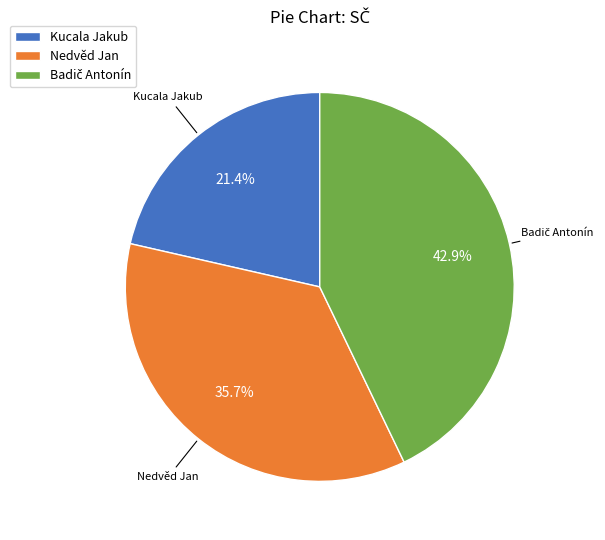

Which category has the smallest portion of the pie?

Kucala Jakub